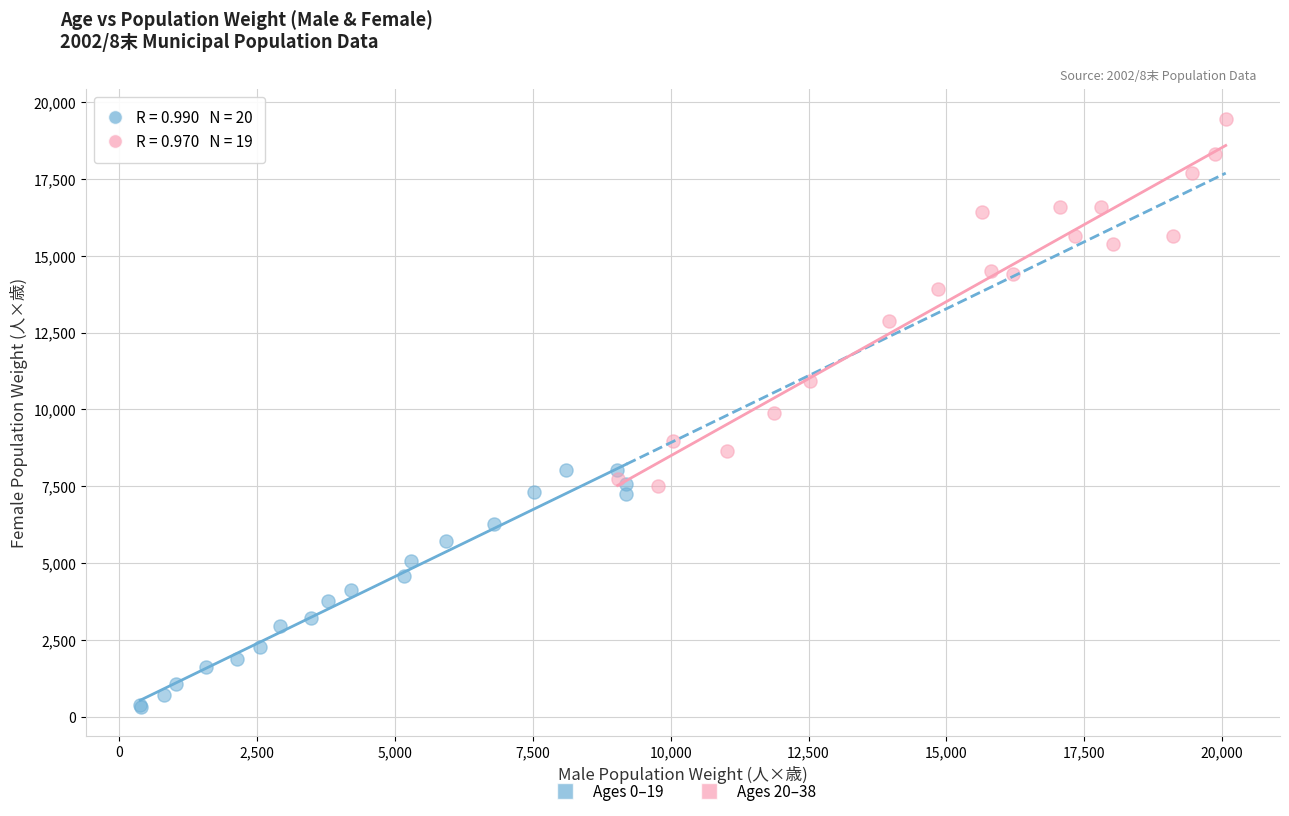

What are all the series names shown in the legend?

Ages 0–19, Ages 20–38